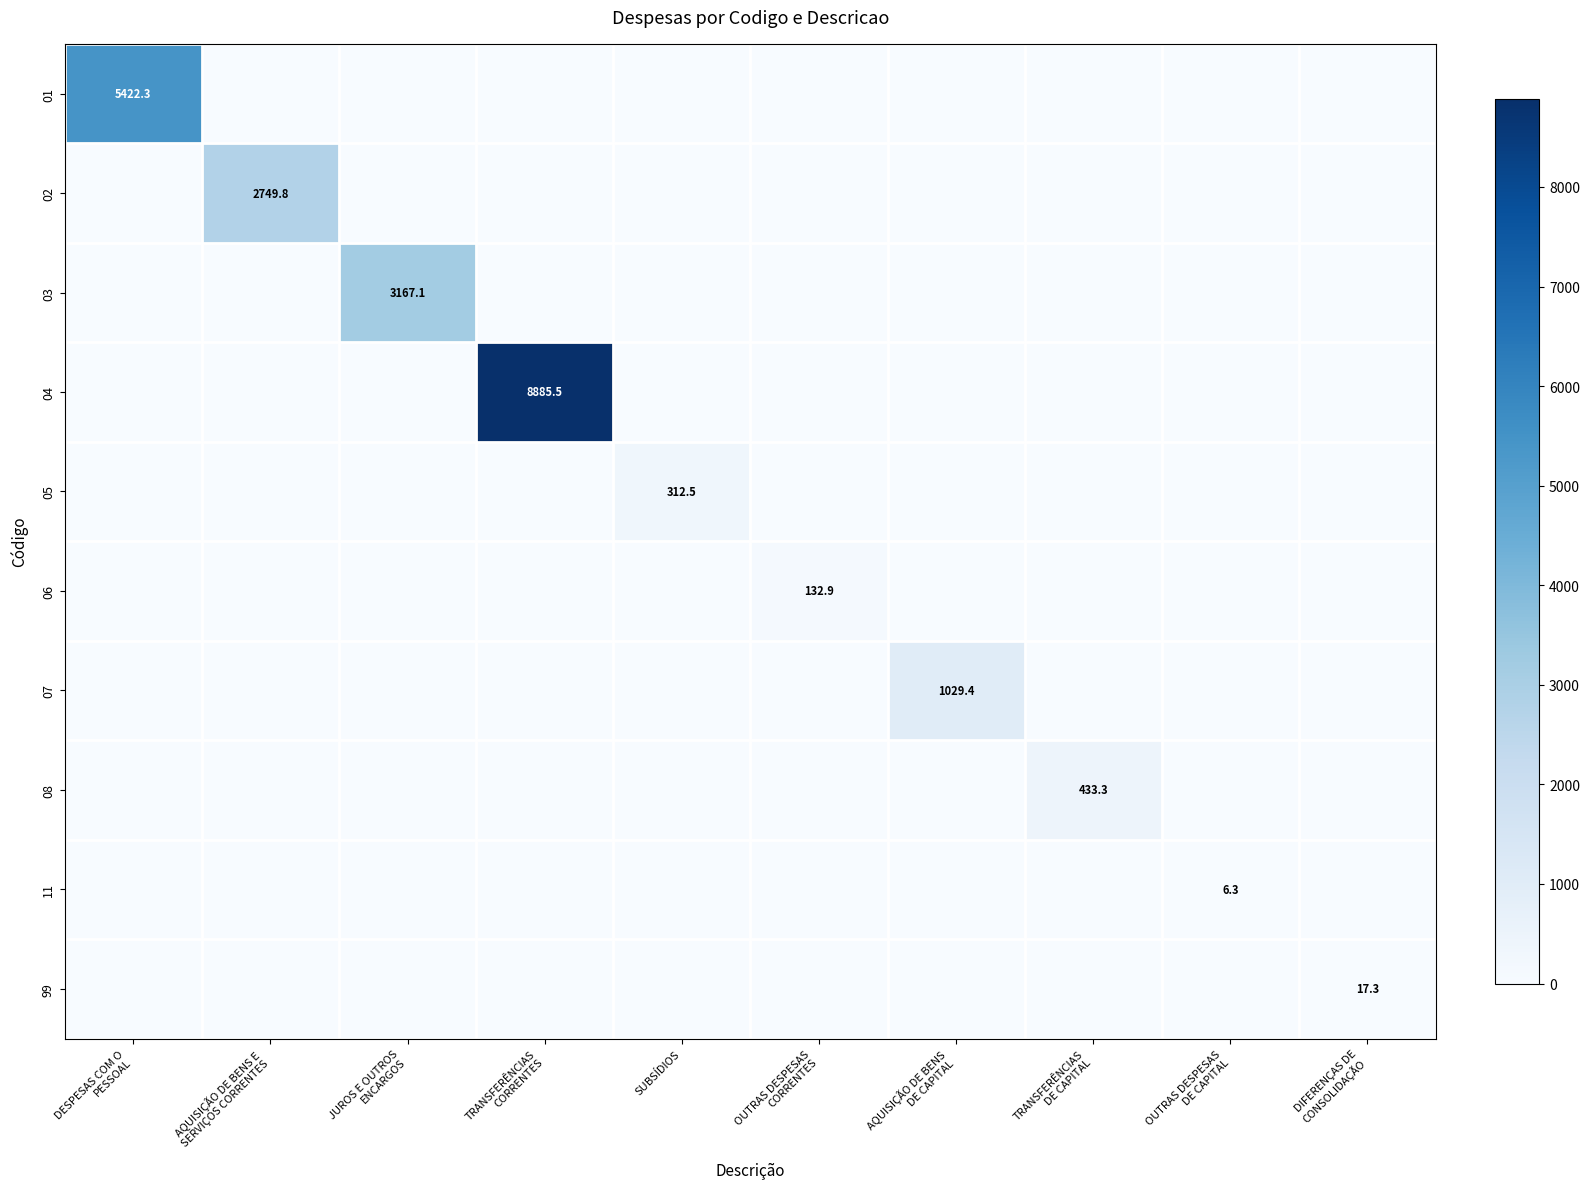

At how many categories does at least one series exceed 7273?

1